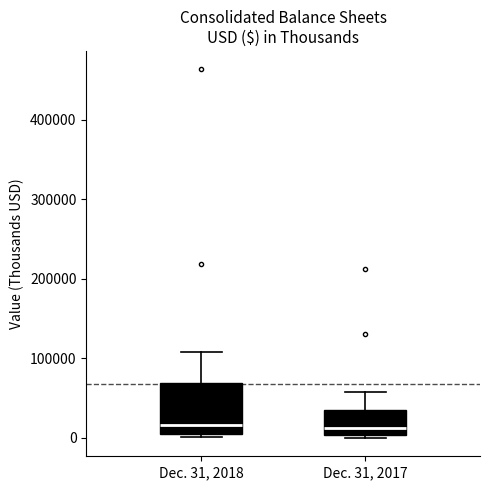

Reading left to right, transcribe this box plot: for each box, give where its median line is, the range the box spans, and where its two whiskers end, as read against the y-axis. The values are not printed on the chart, so give them approximately, as read against the axis.

Dec. 31, 2018: median 20000, box 0 to 70000, whiskers 0 (just below the box's lower edge) to 110000
Dec. 31, 2017: median 10000, box 0 to 30000, whiskers 0 (just below the box's lower edge) to 60000